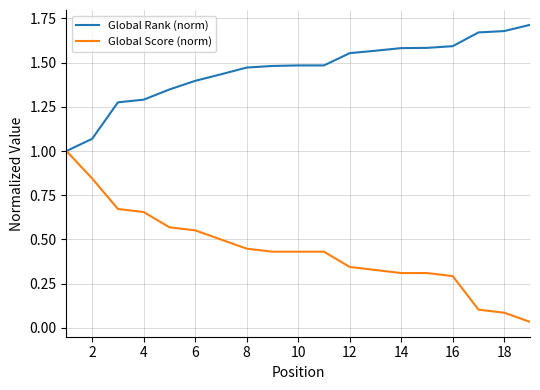

What is the lowest value of the Global Rank (norm) series?

1.0